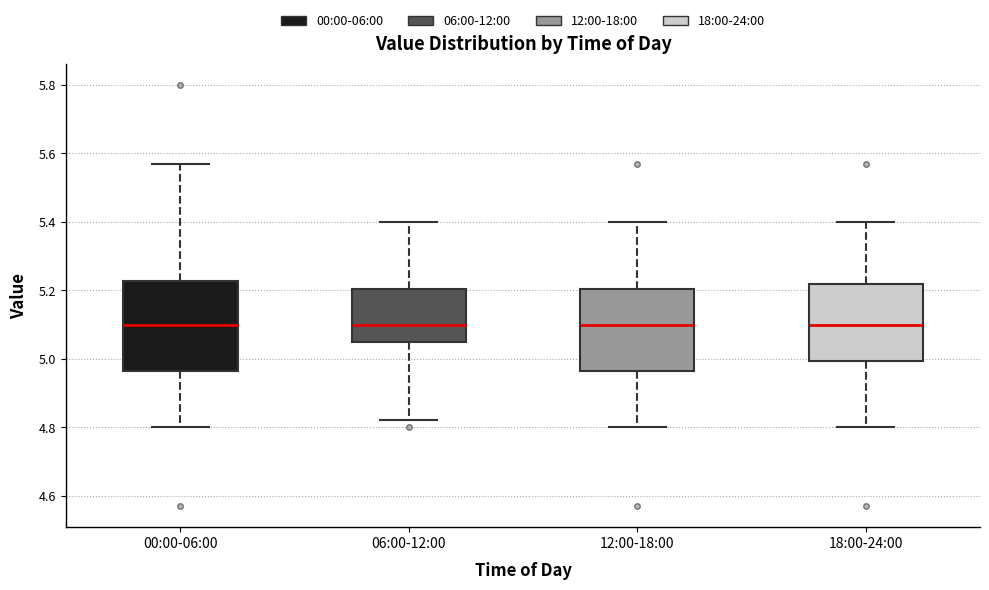

Comparing the boxes themselves (not the whiskers), which one is the tallest?

00:00-06:00